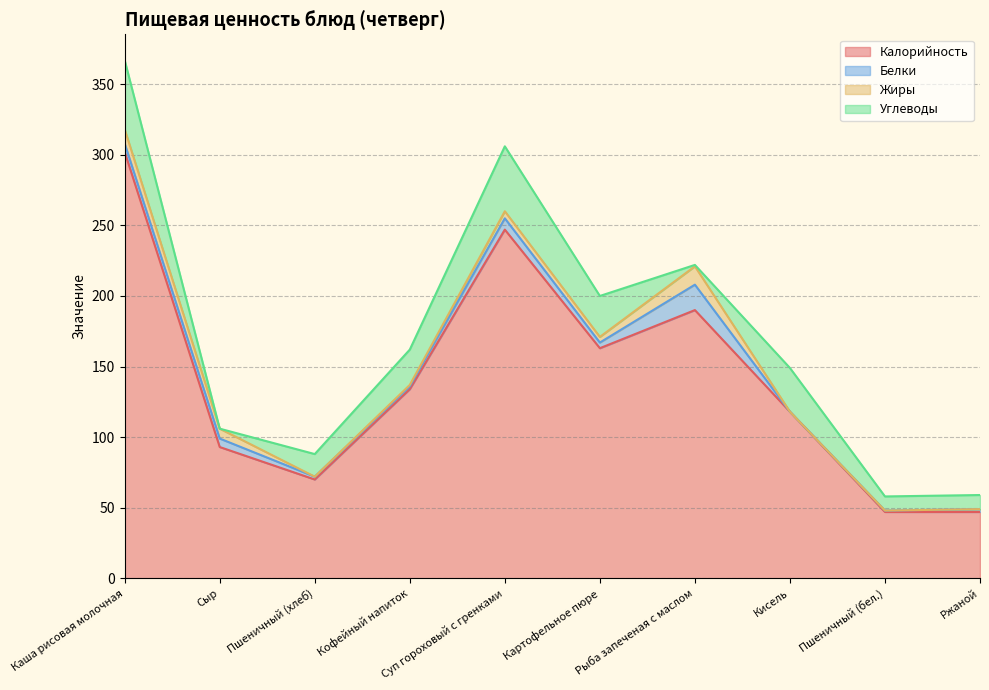

Reading left to right, list all the values displayed in this chart.

Калорийность: 302	93	70	134	247	163	190	118	47	47
Белки: 6	6	2	2	8	4	18	0	1	2
Жиры: 10	7	0	1	5	4	13	0	0	0
Углеводы: 49	0	16	25	46	29	1	31	10	10